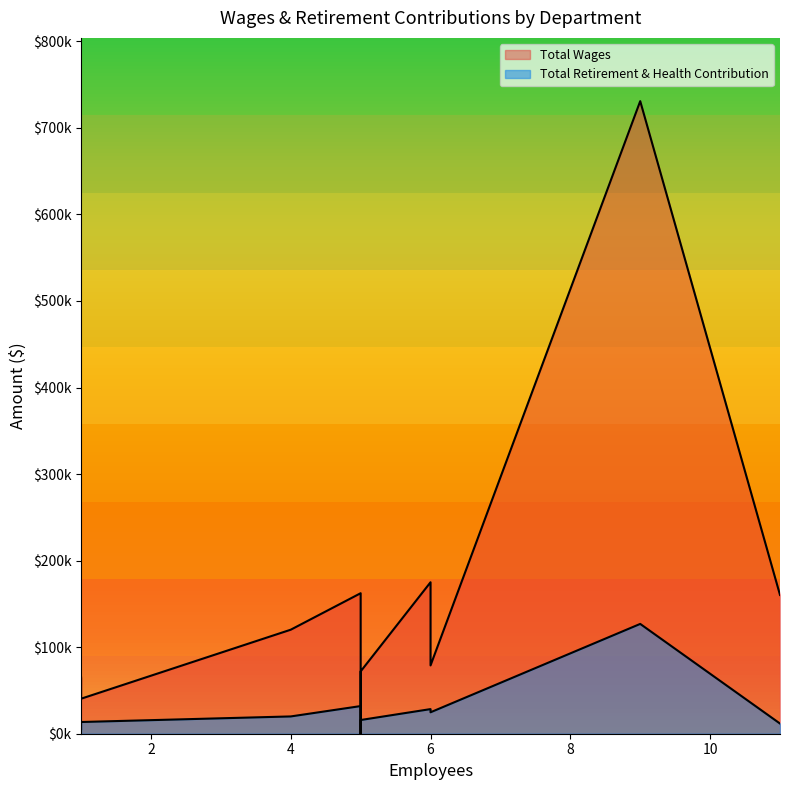

How many categories are shown in the chart?

10